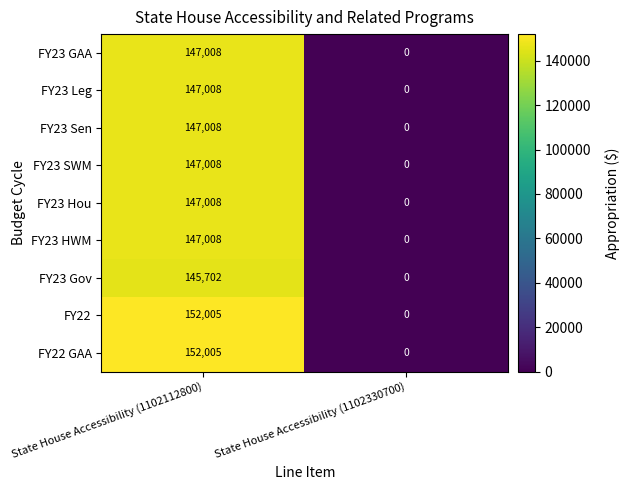

What is the sum of all FY23 GAA values?

147008